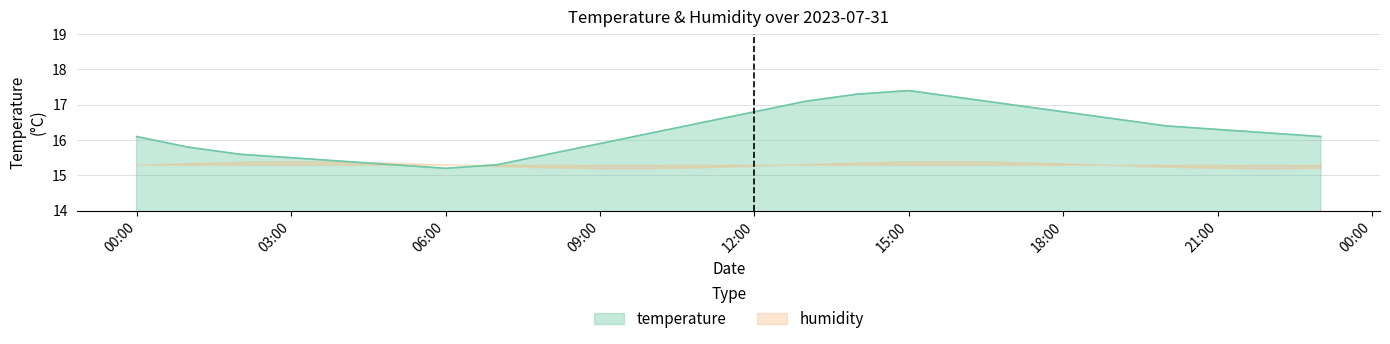

Reading left to right, list all the values displayed in this chart.

00:00=16.1	01:00=15.8	02:00=15.6	03:00=15.5	04:00=15.4	05:00=15.3	06:00=15.2	07:00=15.3	08:00=15.6	09:00=15.9	10:00=16.2	11:00=16.5	12:00=16.8	13:00=17.1	14:00=17.3	15:00=17.4	16:00=17.2	17:00=17.0	18:00=16.8	19:00=16.6	20:00=16.4	21:00=16.3	22:00=16.2	23:00=16.1